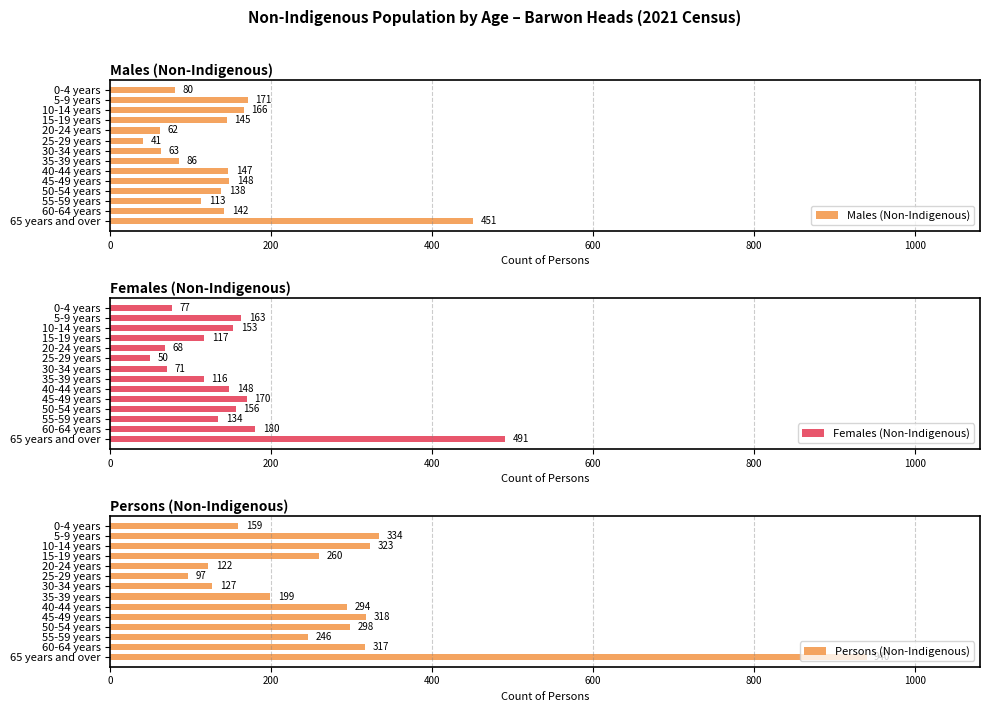

What is the sum of the Females (Non-Indigenous) values at 45-49 years and 50-54 years?

326